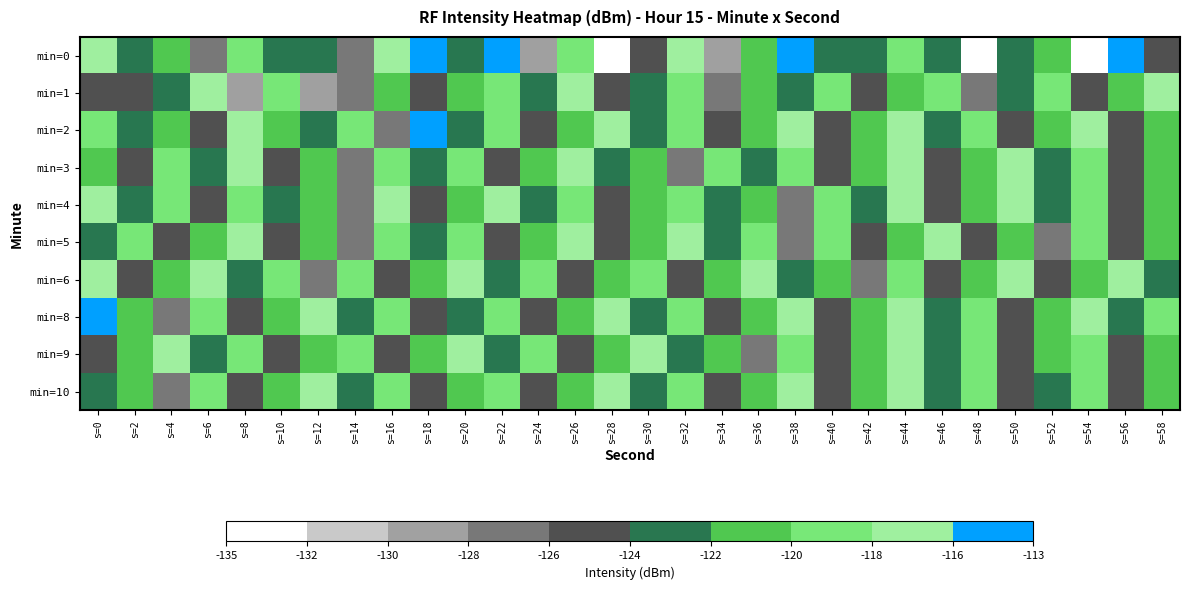

At which category does the chart reach its minimum across all series?

s=48